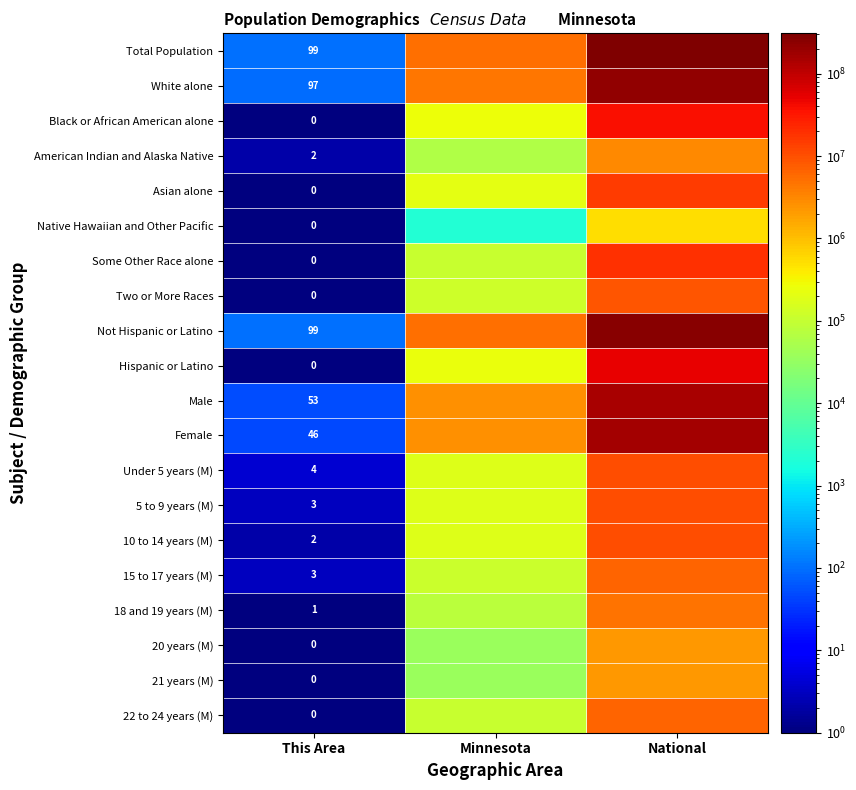

Is it true that Under 5 years (M) equals 4 at This Area?

True